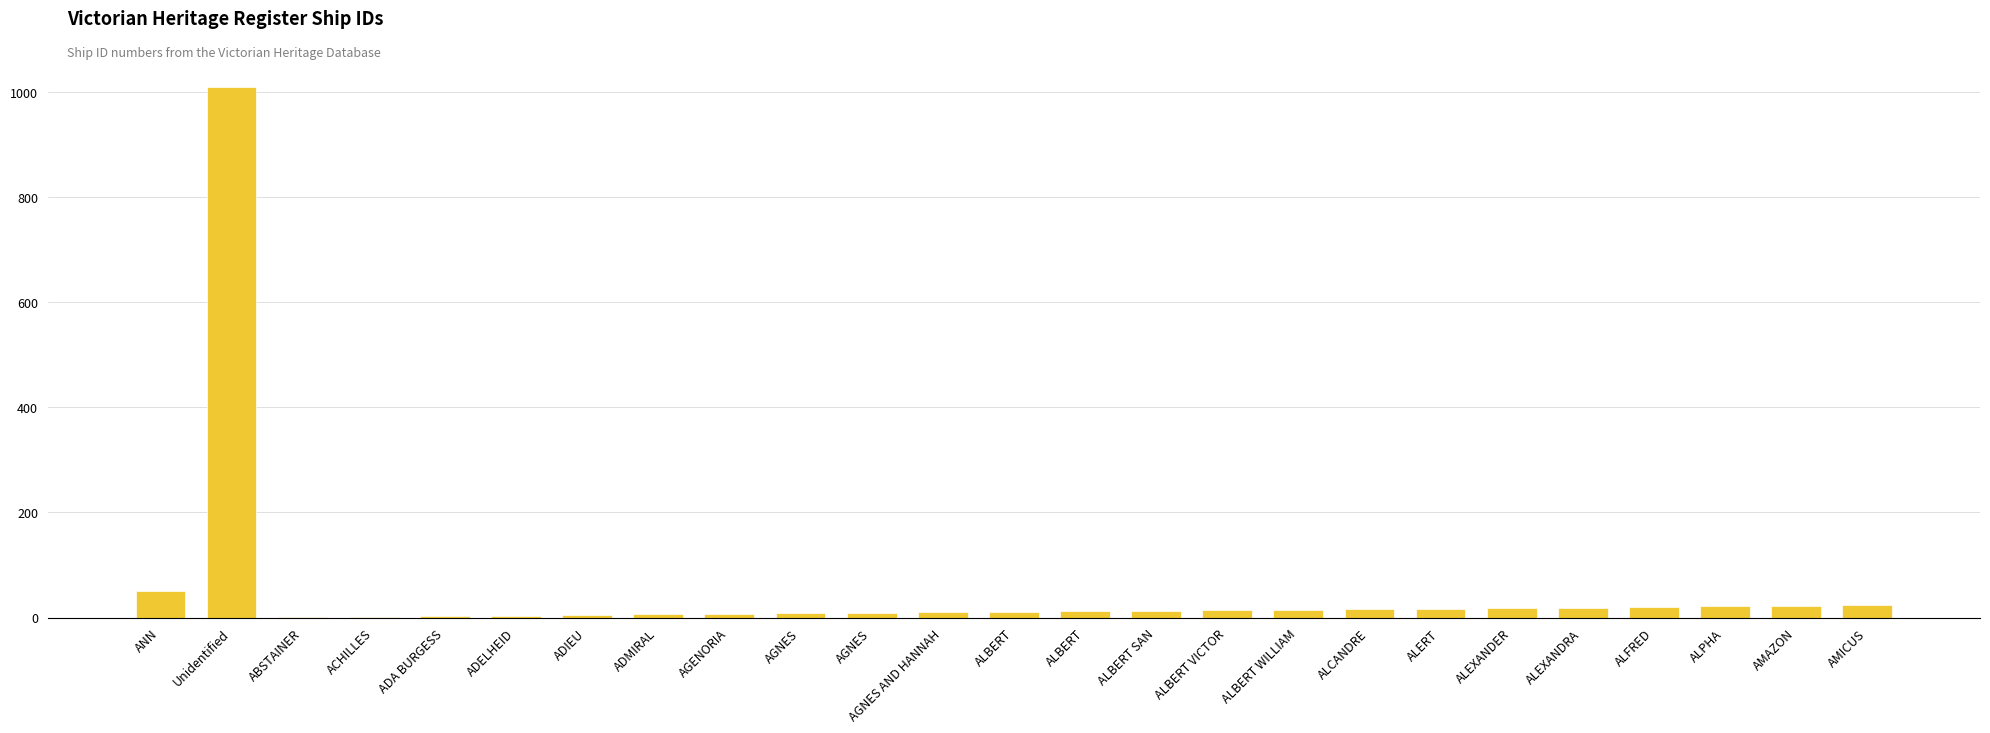

What is the sum of all values?

1339